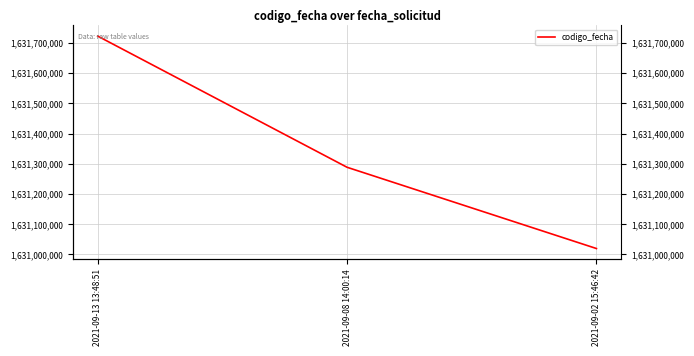

Is this an area chart (filled region under the line)?

No